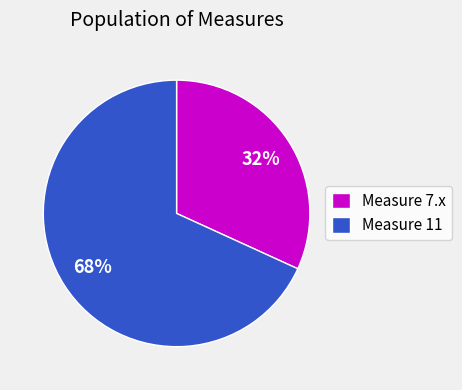

How many slices are in this pie chart?

2